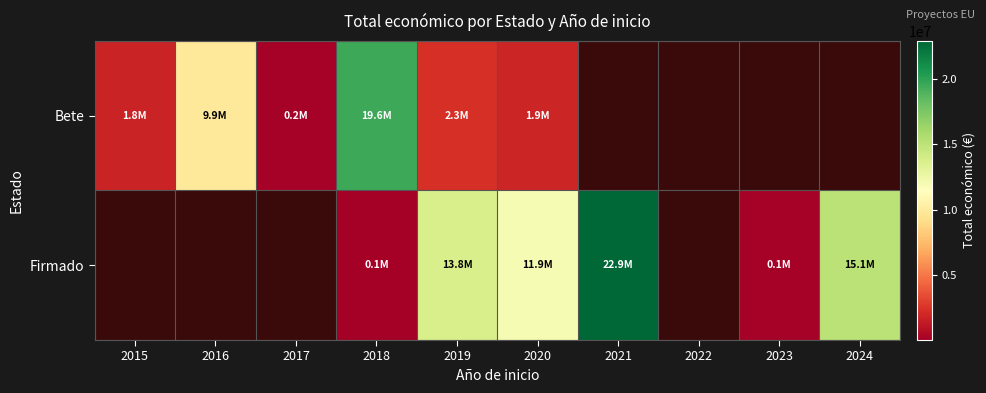

The Firmado series shows 79310.7 at 2018. True or false?

False